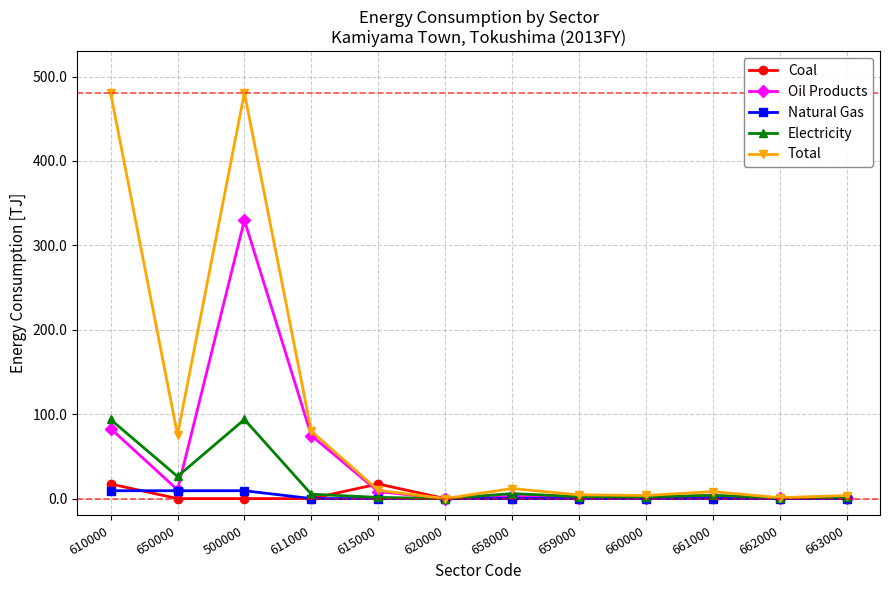

At which category is the sum across all series the highest?

500000